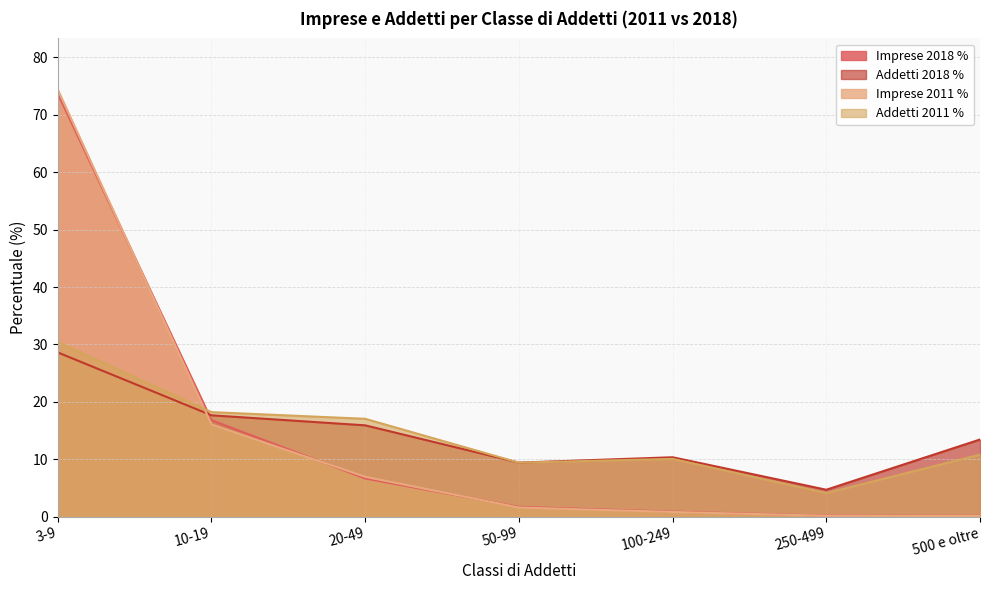

What is the difference between the maximum and minimum values in the Imprese 2018 % series?

73.6